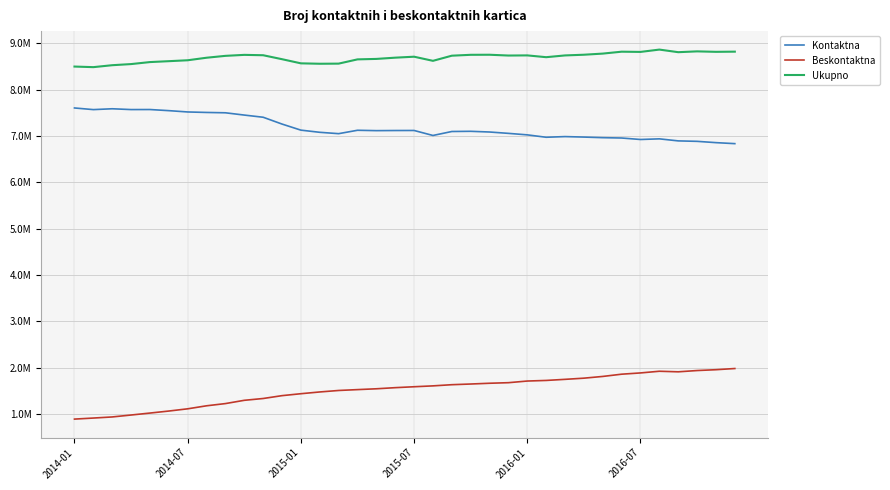

What are all the series names shown in the legend?

Kontaktna, Beskontaktna, Ukupno